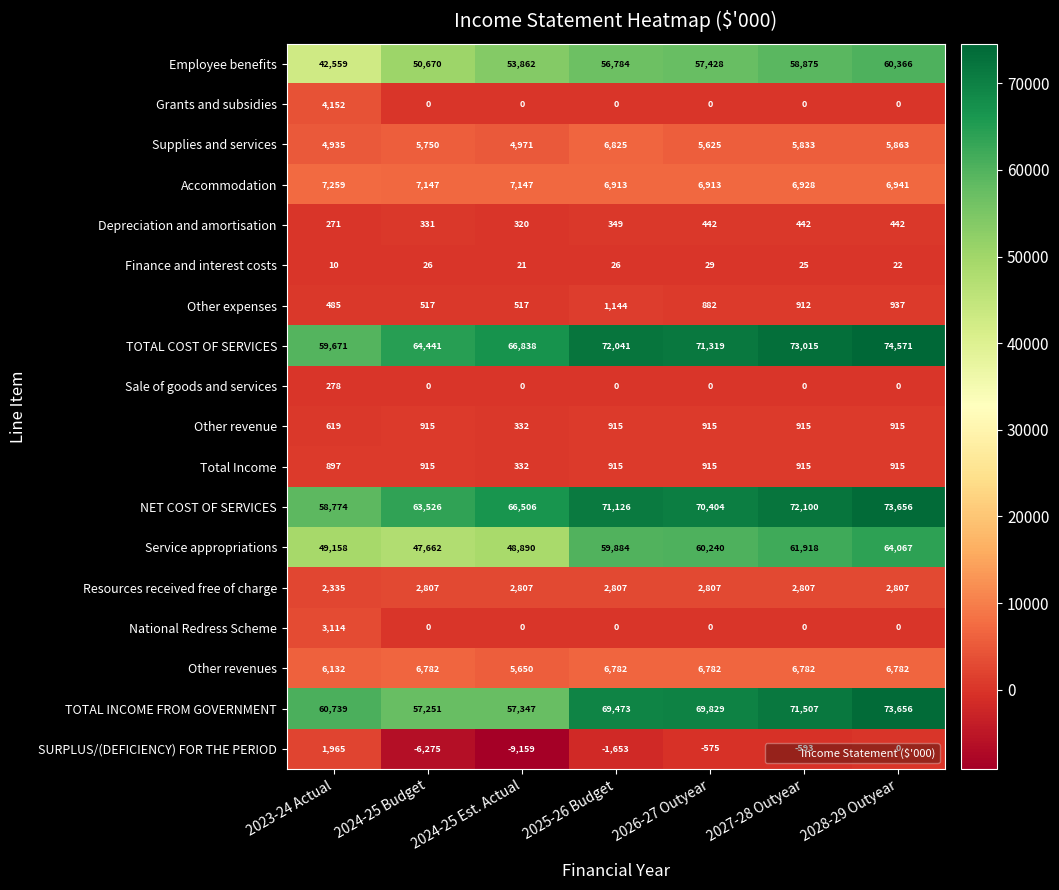

What is the difference between the Finance and interest costs values at 2023-24 Actual and 2024-25 Est. Actual?

11